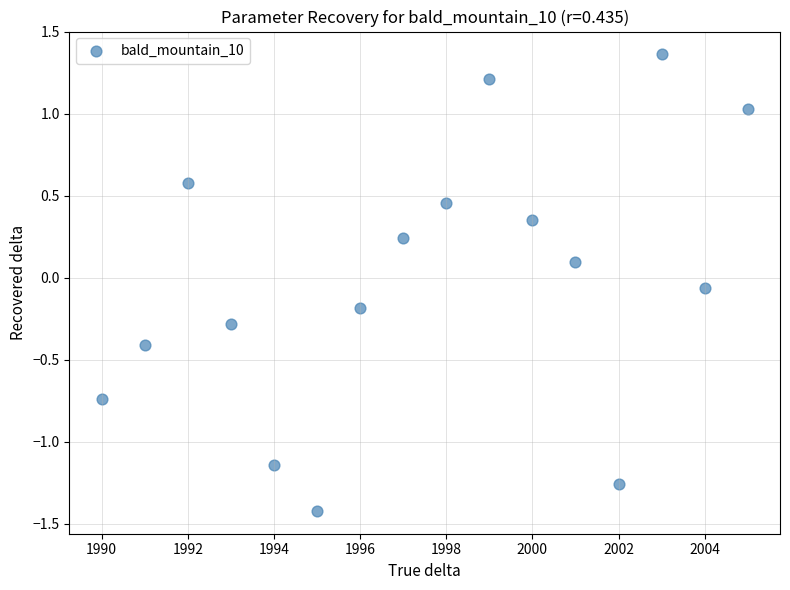

What is the range of Y values (max minus min)?

2.8